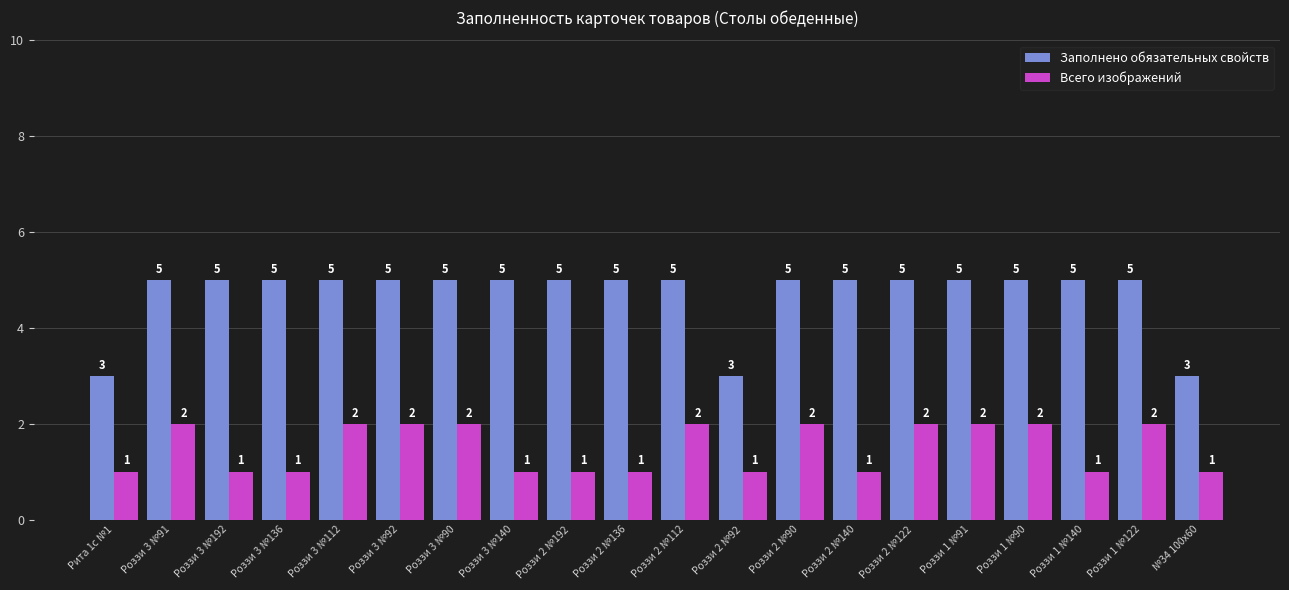

Between Роззи 3 №90 and Роззи 2 №92, which series saw the biggest shift?

Заполнено обязательных свойств